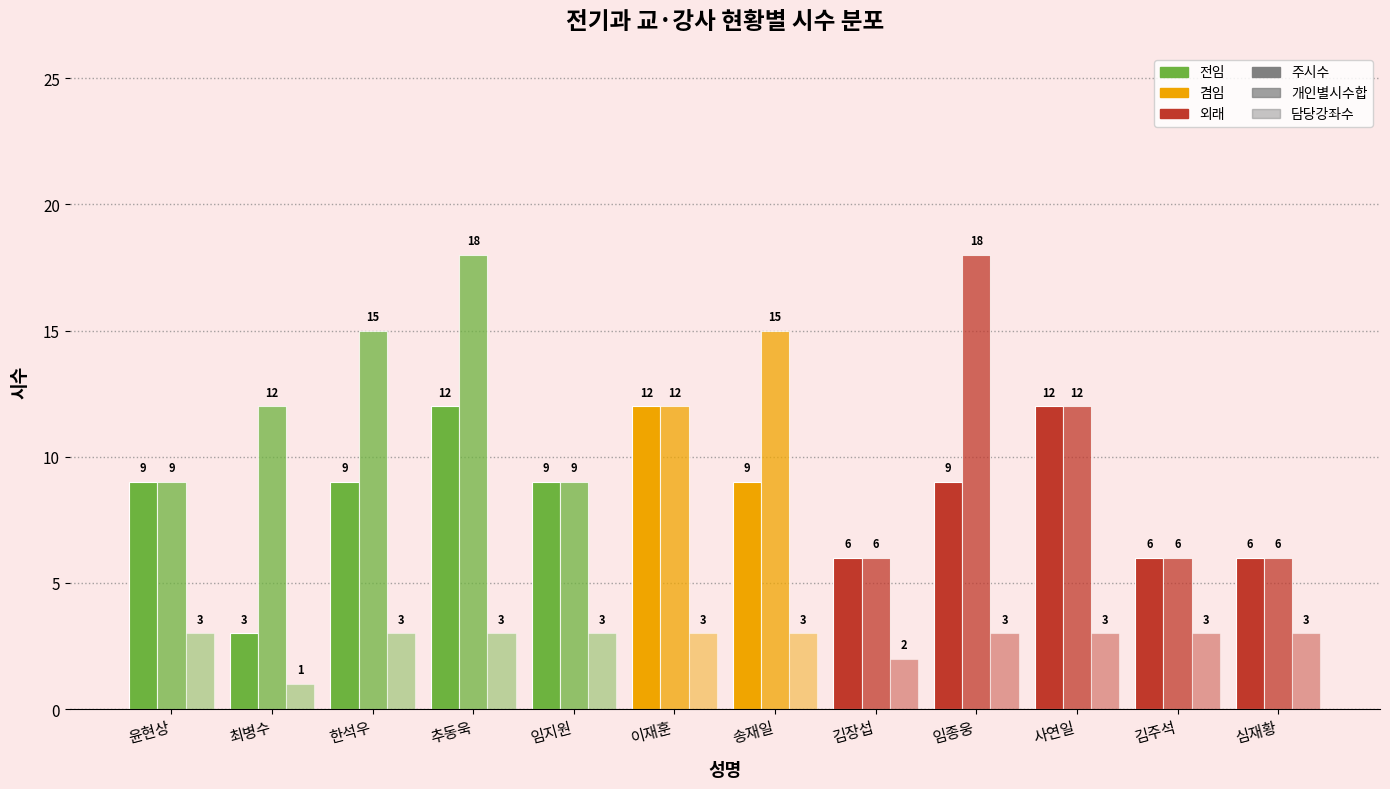

Count the number of categories in the chart.

12